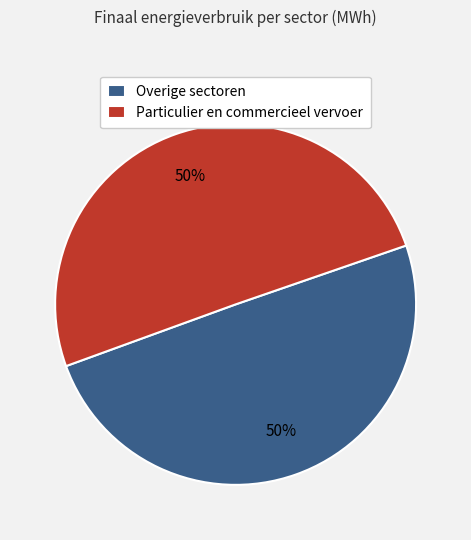

To the nearest percent, what is the average slice percentage?

50%